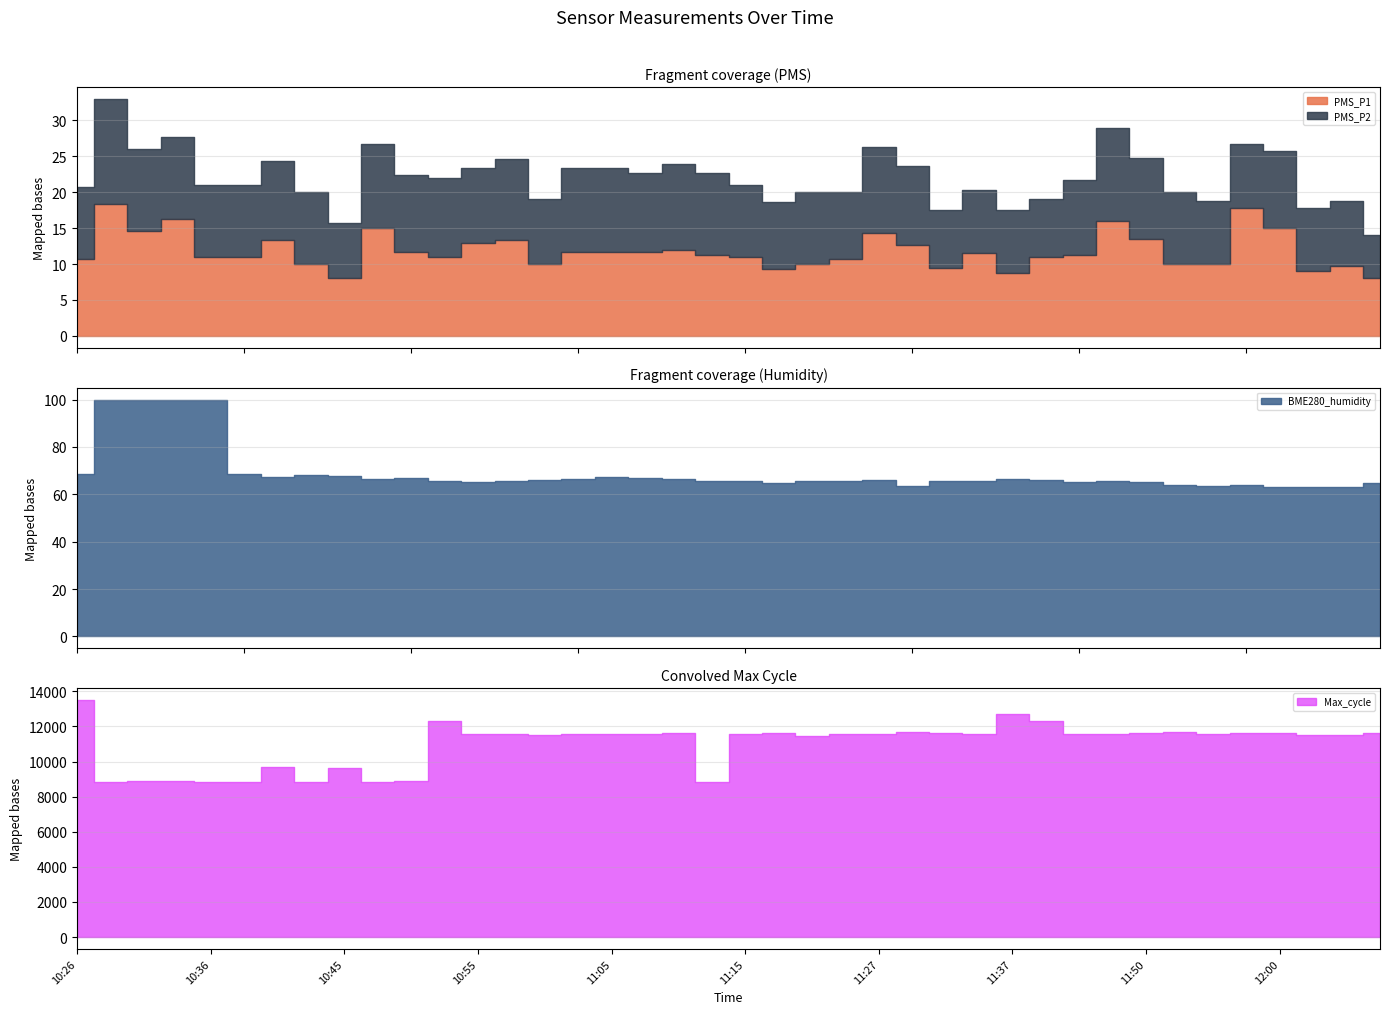

Which category has the lowest value in the PMS_P2 series?

12:07